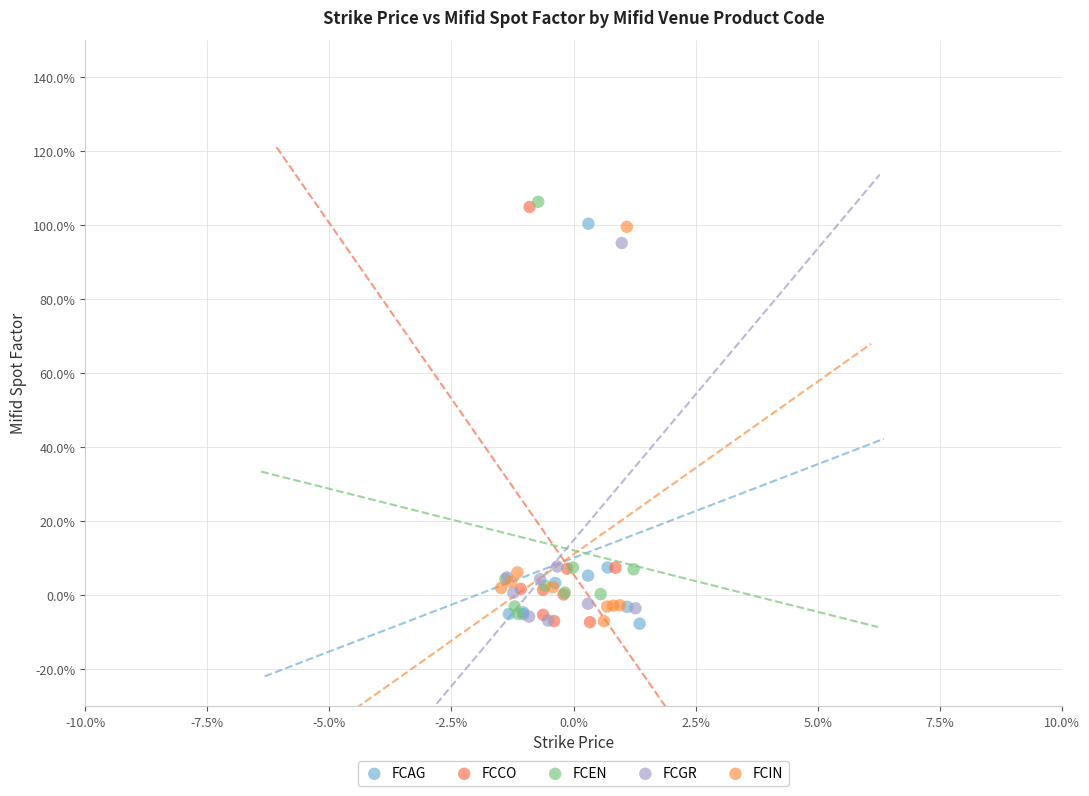

What are all the series names shown in the legend?

FCAG, FCCO, FCEN, FCGR, FCIN